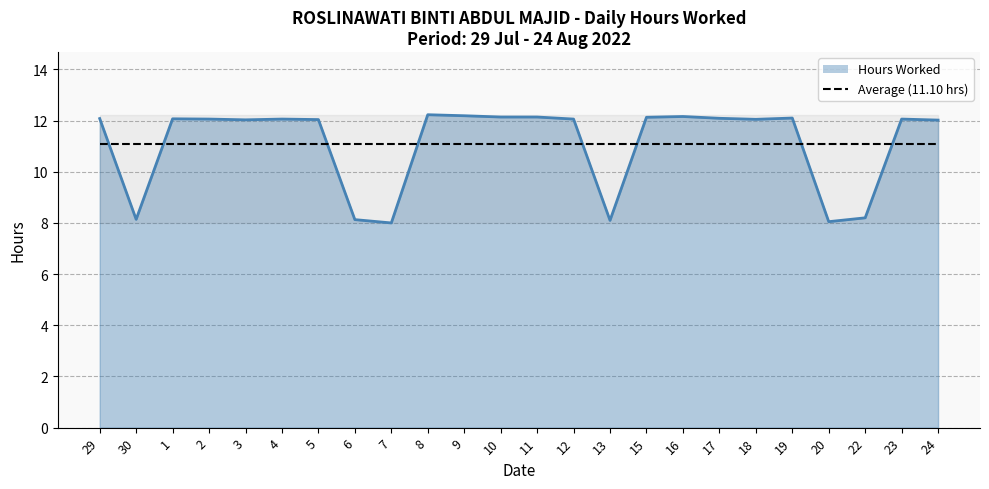

What are all the series names shown in the legend?

Hours Worked (line), Average (11.10 hrs)